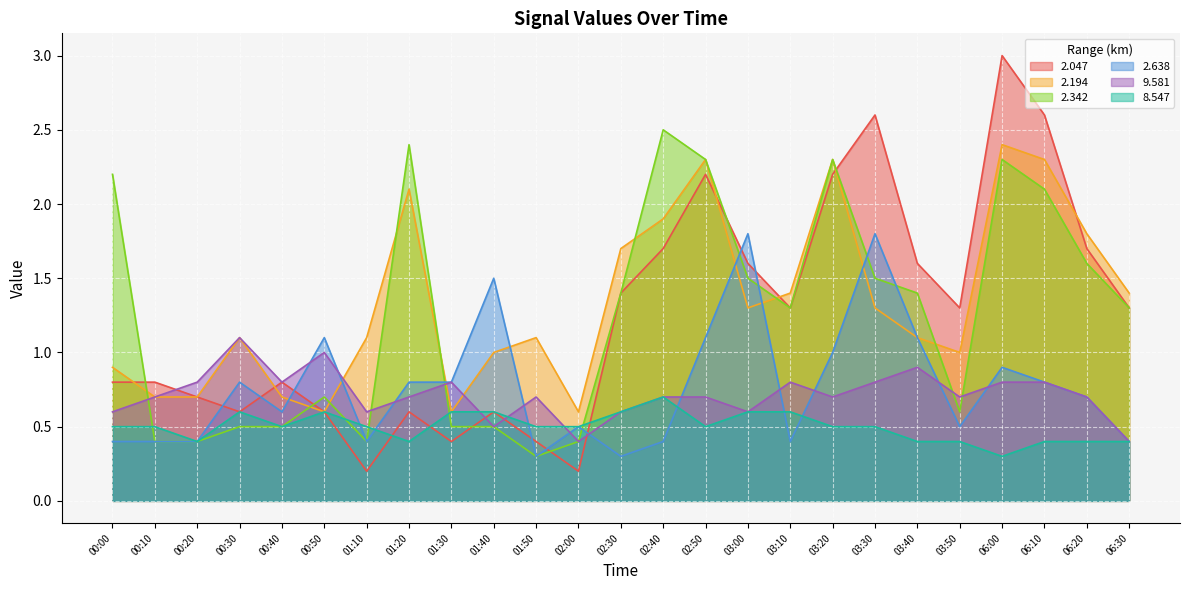

What is the difference between the maximum and minimum values in the 2.342 series?

2.2